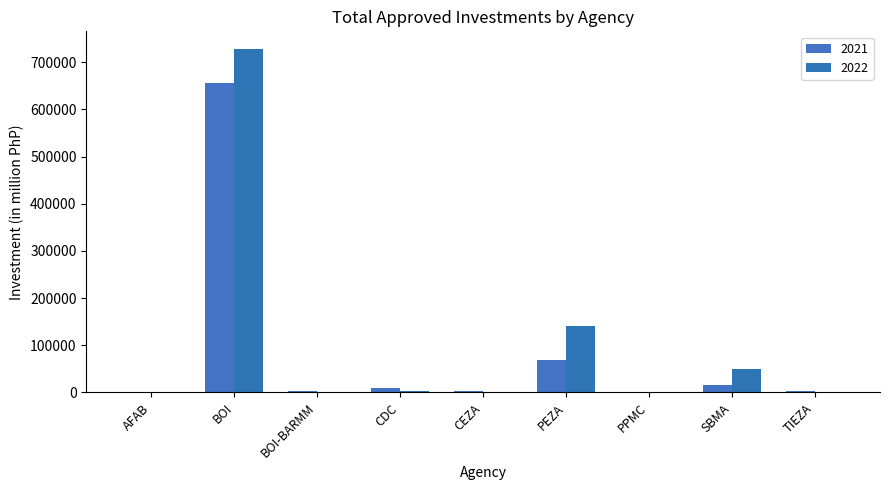

At PPMC, list the series in order from largest to smallest.

2022, 2021